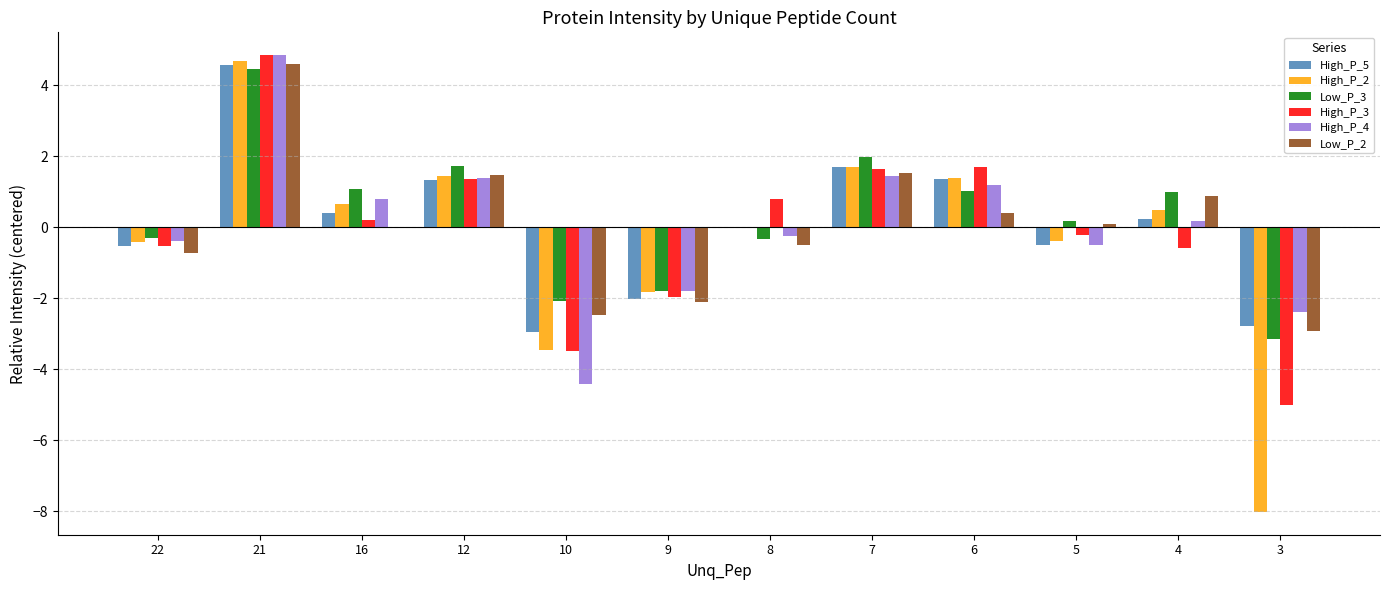

Which series has the widest spread of values?

High_P_2